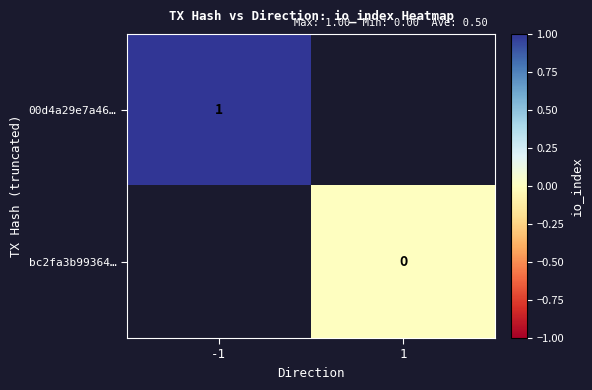

How many categories are shown in the chart?

2